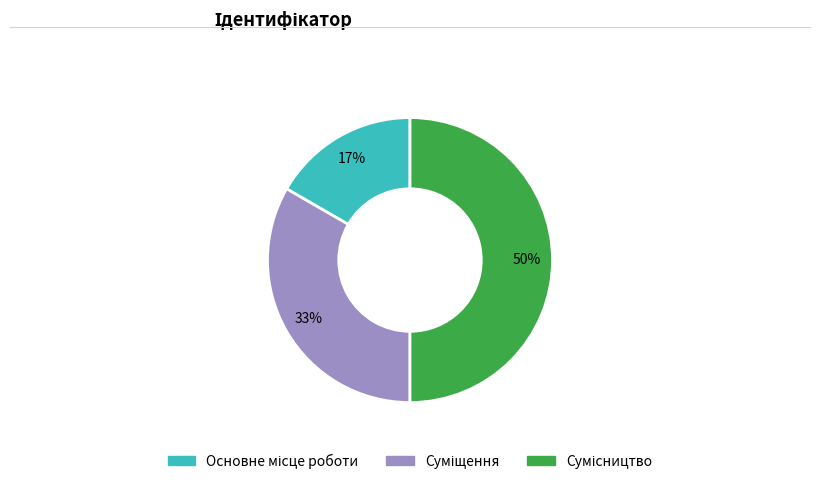

To the nearest percent, what is the difference between the largest and smallest slice percentages?

33%